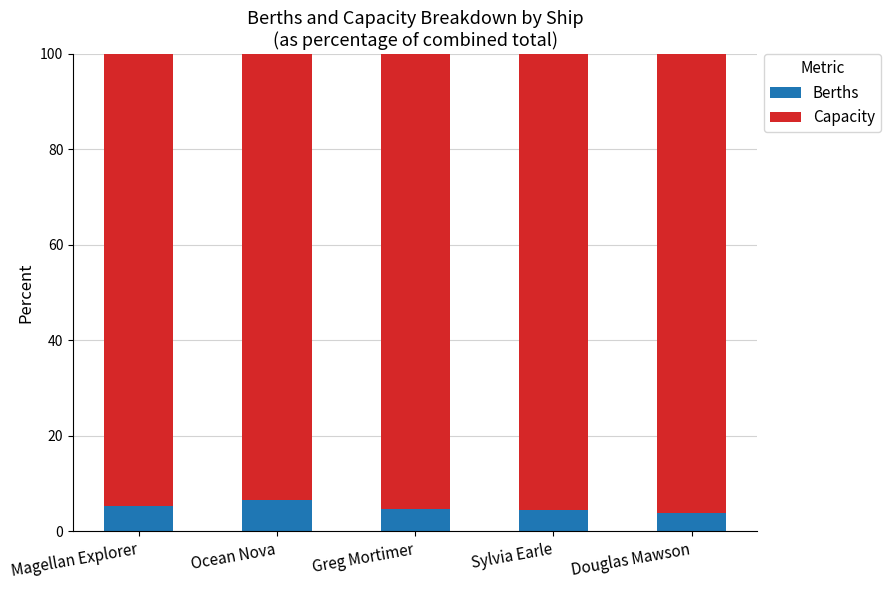

The value of Berths at Greg Mortimer is 4.8. True or false?

True